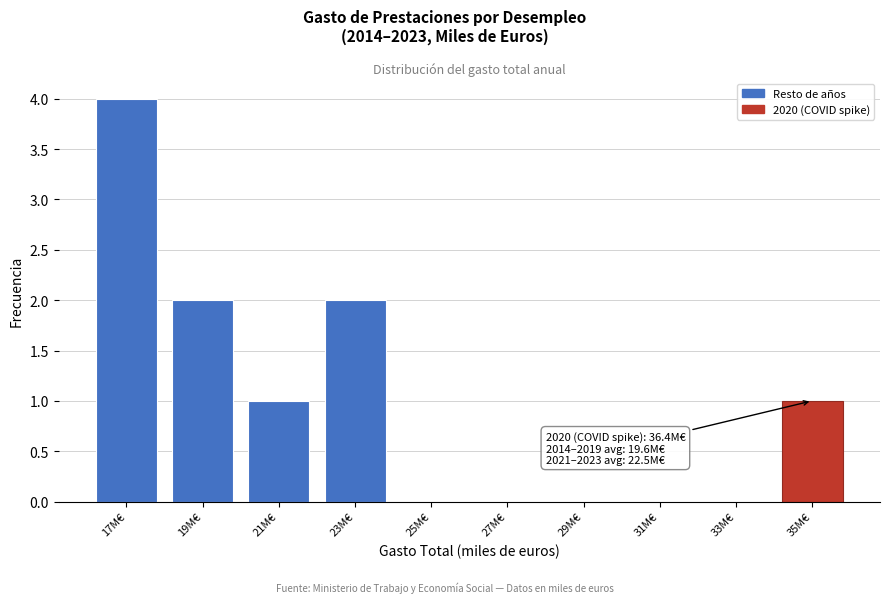

Reading right to left, list all the values displayed in this chart.

35M€=1	33M€=0	31M€=0	29M€=0	27M€=0	25M€=0	23M€=2	21M€=1	19M€=2	17M€=4